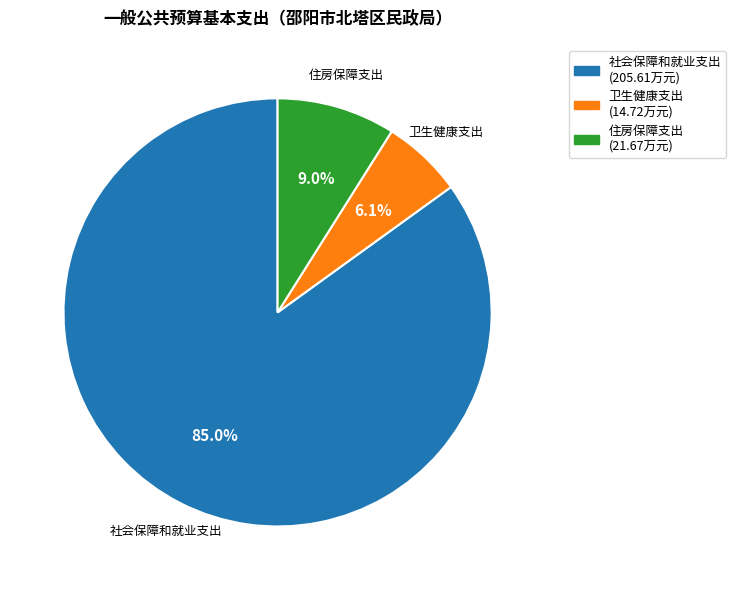

How much of the chart is everything except 住房保障支出?

91.0%